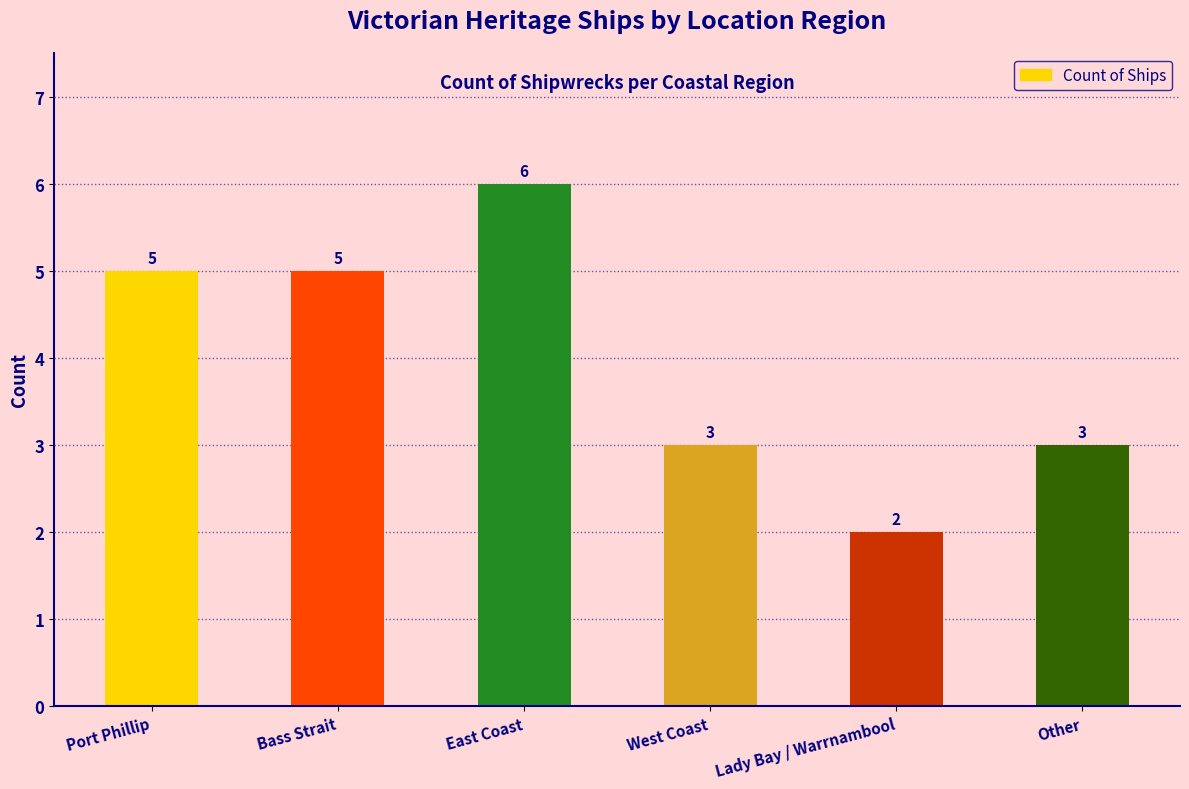

What is the label of the 6th bar from the right?

Port Phillip